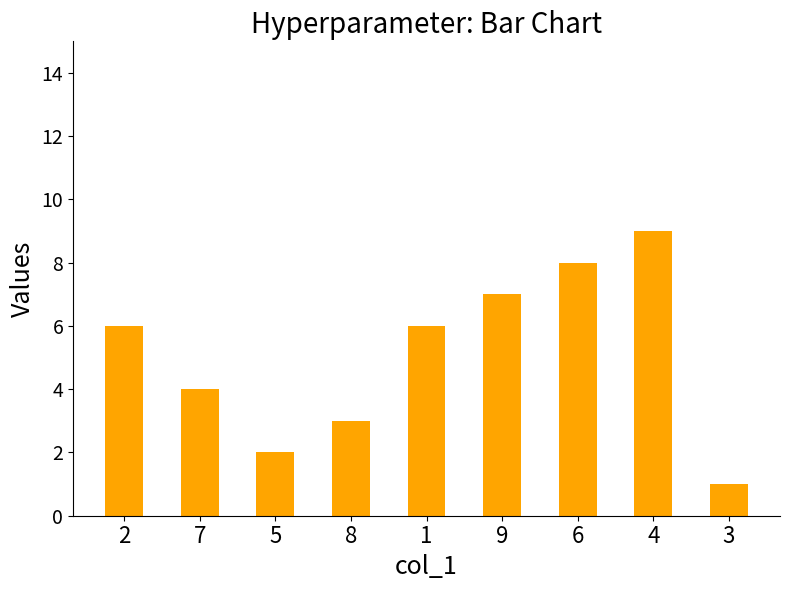

How many values are below 6?

4